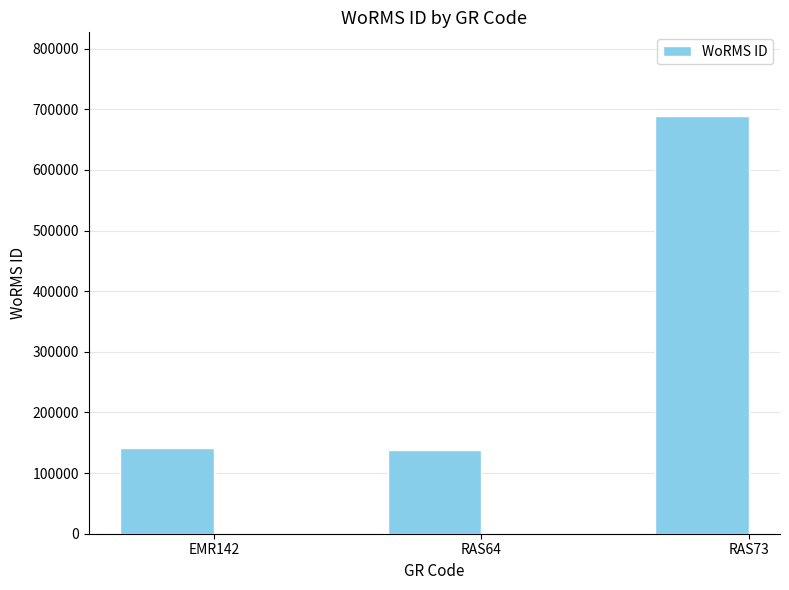

What is the label of the 1st bar from the left?

EMR142